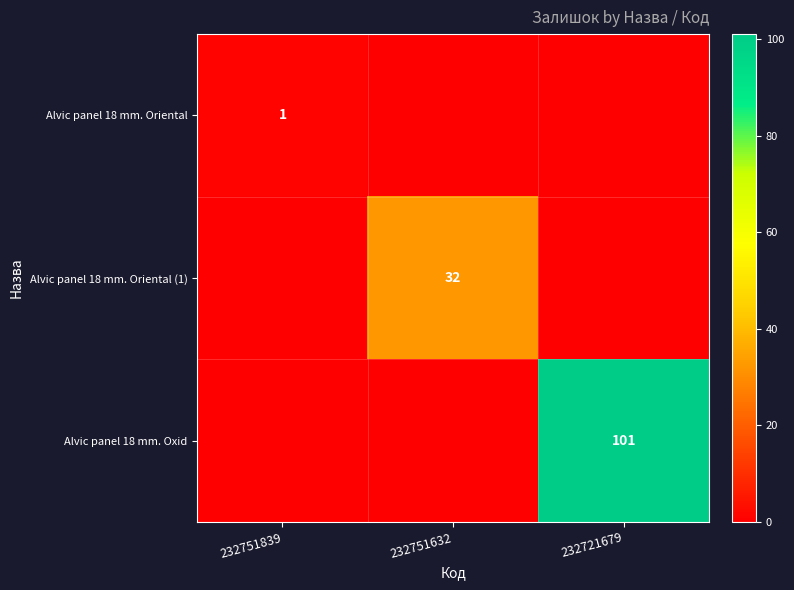

The value of Alvic panel 18 mm. Oriental (1) at 232751839 is -15. True or false?

False